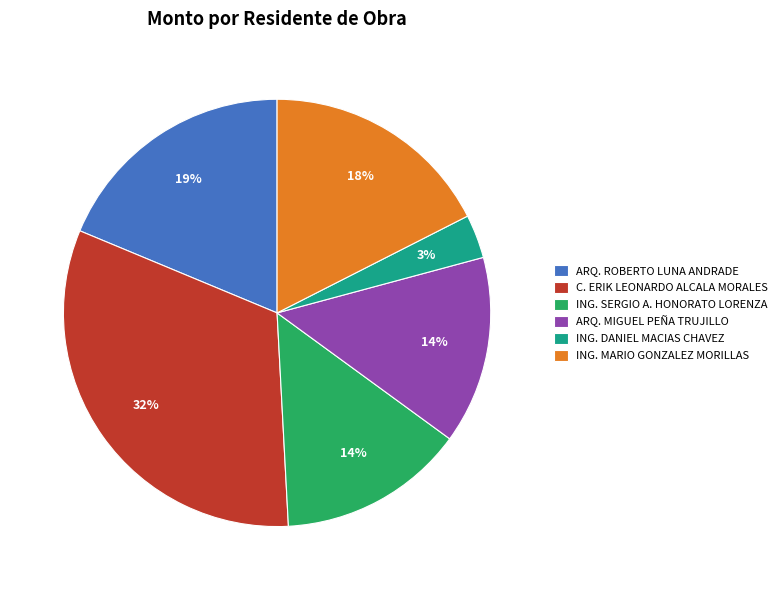

To the nearest percent, what is the combined percentage of ING. DANIEL MACIAS CHAVEZ and ARQ. ROBERTO LUNA ANDRADE?

22%